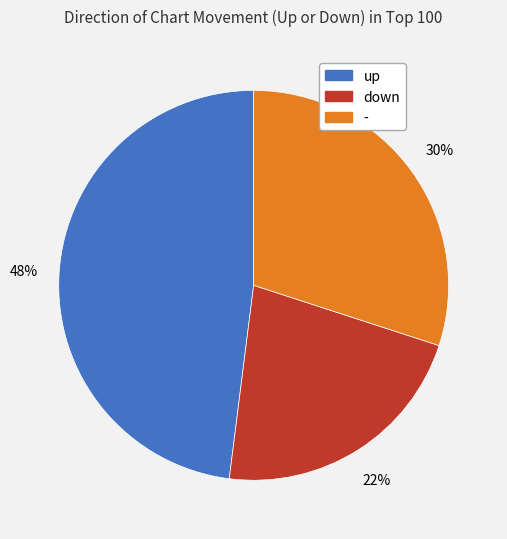

To the nearest percent, what portion does down represent?

22%